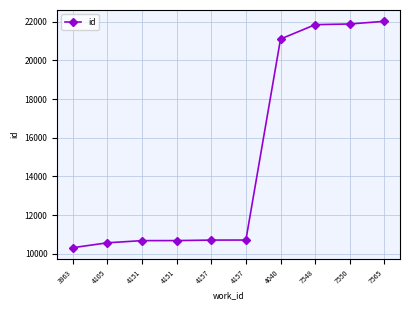

How many distinct data groups are displayed?

1